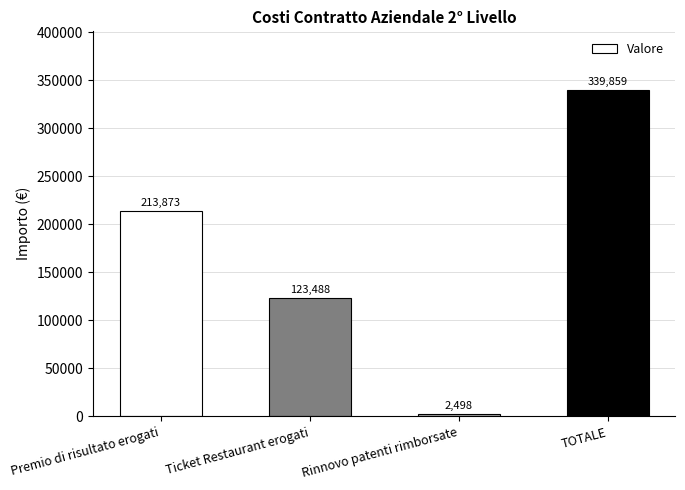

Rank the categories by value from lowest to highest.

Rinnovo patenti rimborsate, Ticket Restaurant erogati, Premio di risultato erogati, TOTALE